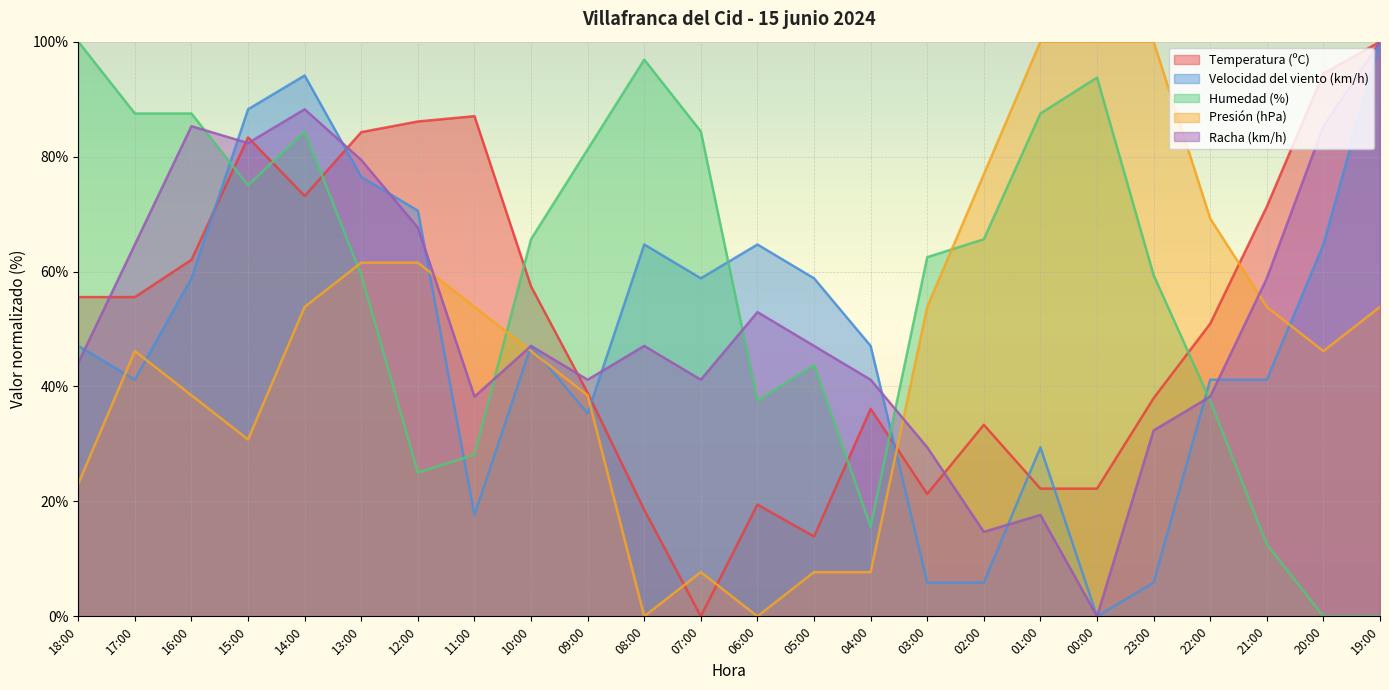

Does the chart display data point markers on the line(s)?

No